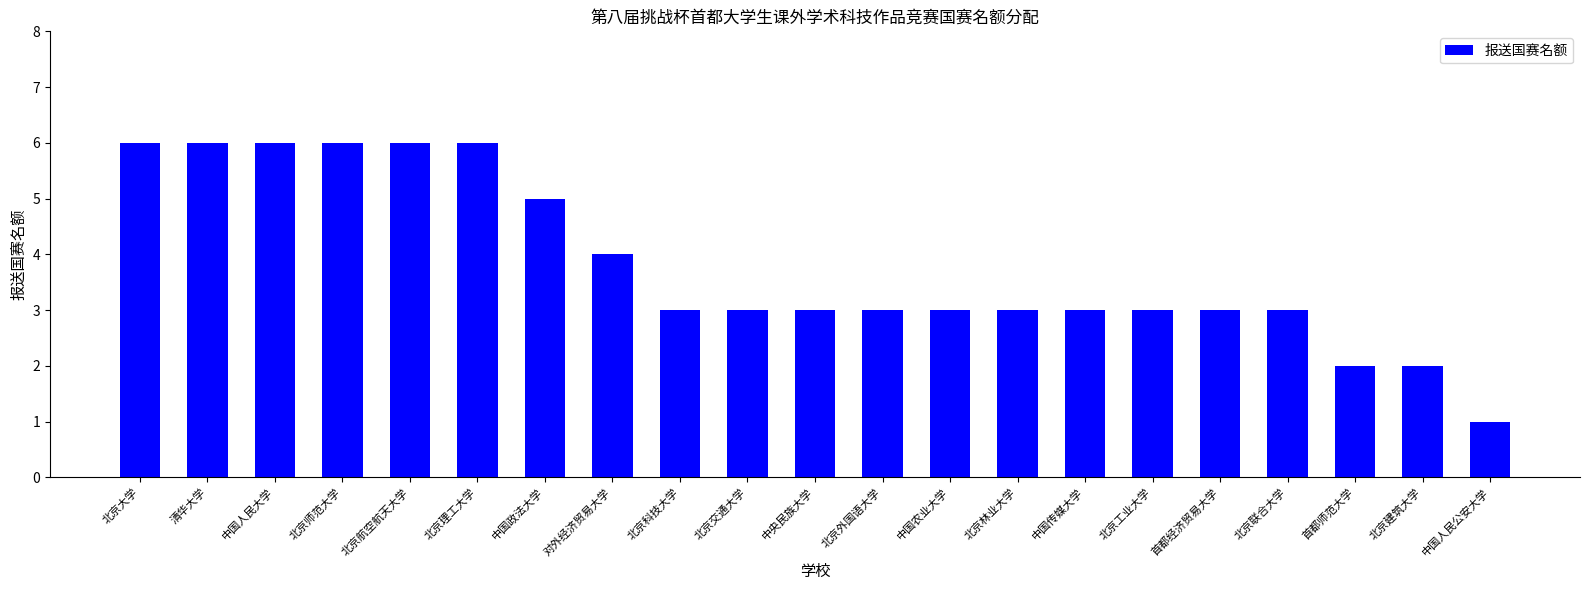

The value at 清华大学 is 6. True or false?

True